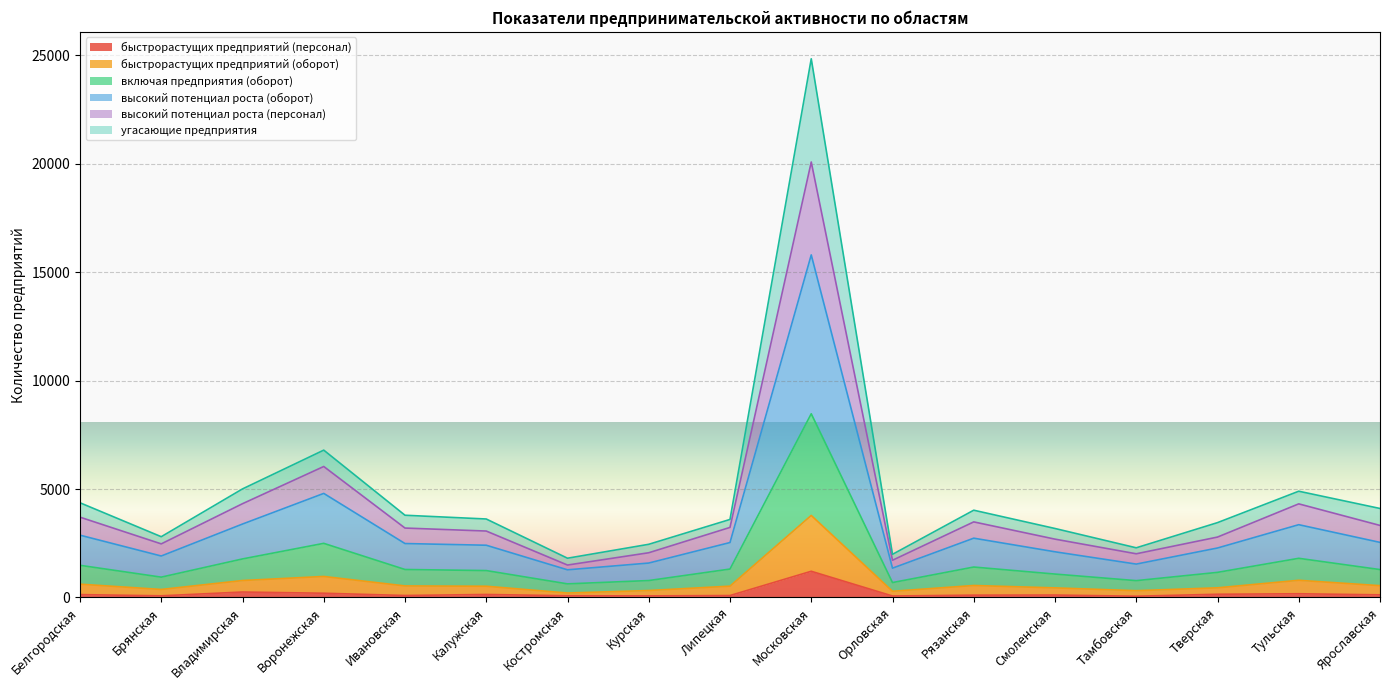

Which category has the lowest value in the быстрорастущих предприятий (оборот) series?

Костромская